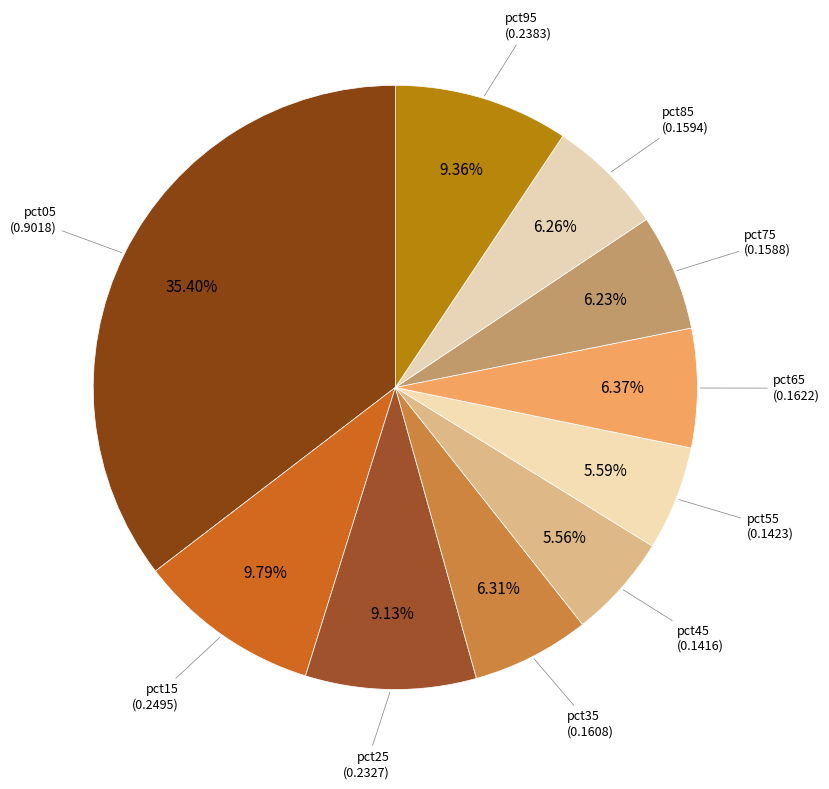

How many segments does this pie chart have?

10